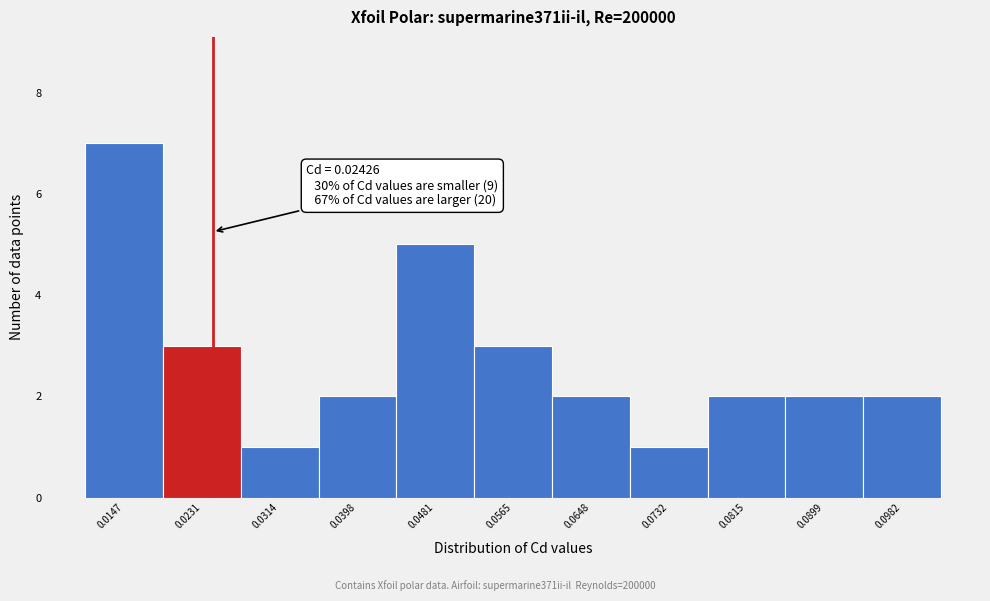

Which range on the x-axis has the tallest bar?

0.011 to 0.019